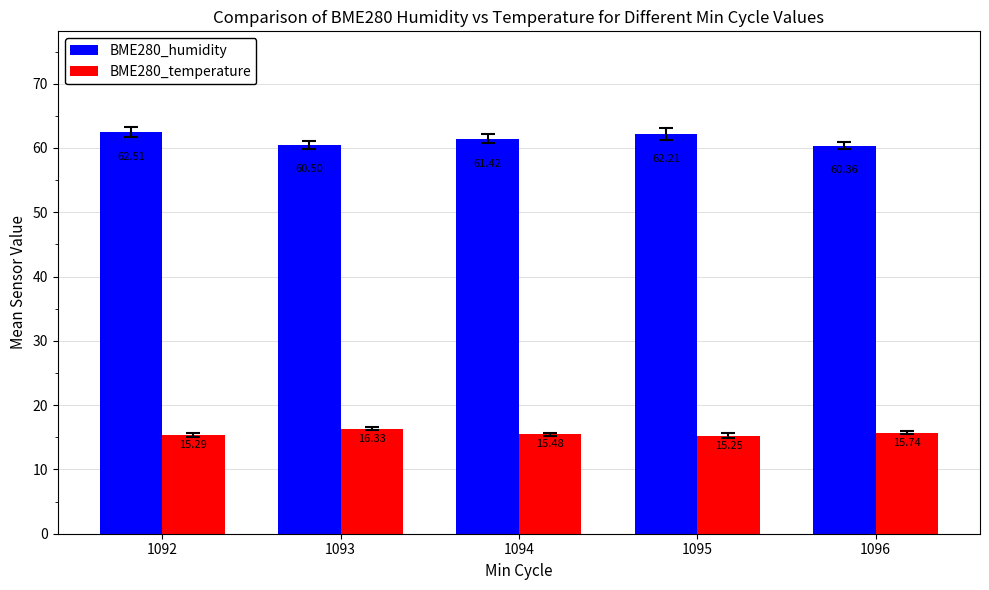

The value of BME280_humidity at 1096 is 97.1. True or false?

False